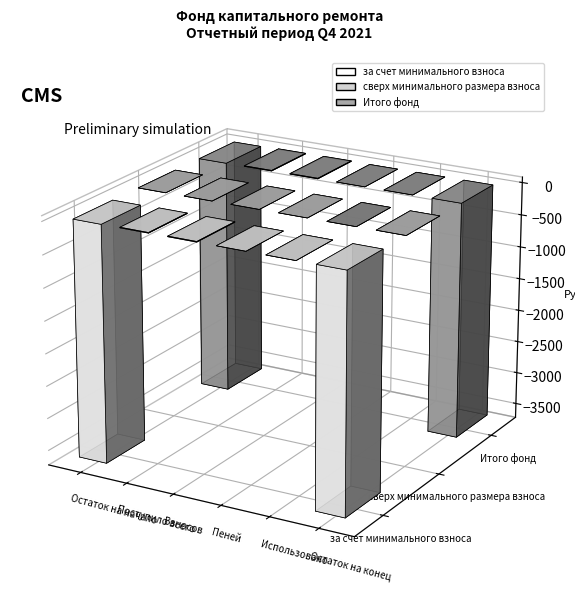

How many negative values does the за счет минимального взноса series have?

2